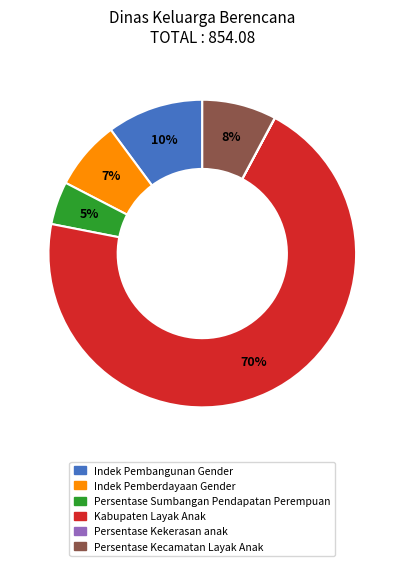

Which category has the biggest portion of the pie?

Kabupaten Layak Anak